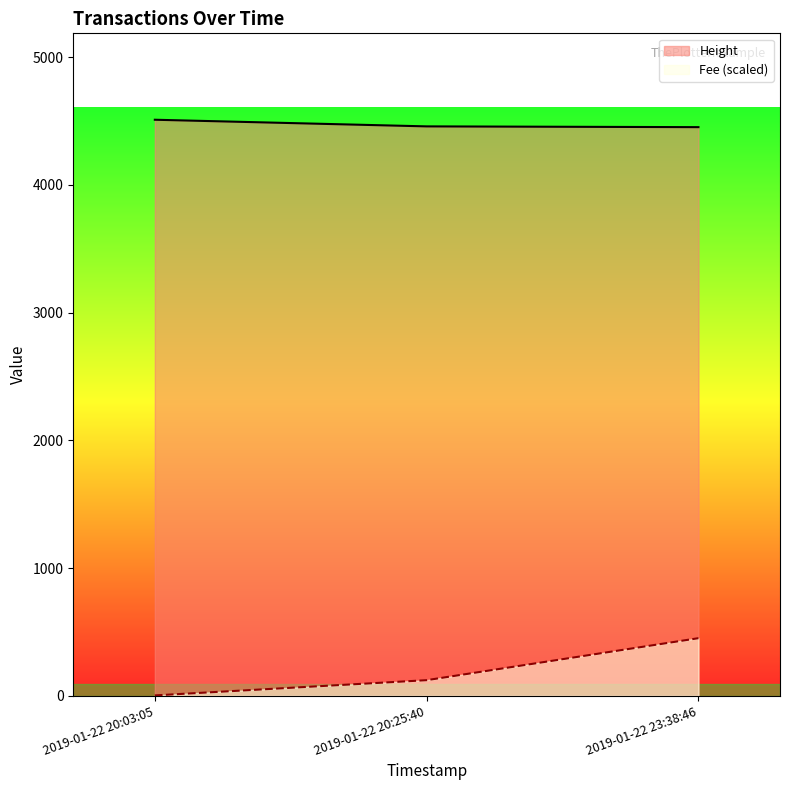

Rank the series by their maximum value, from lowest to highest.

Fee (scaled), Height